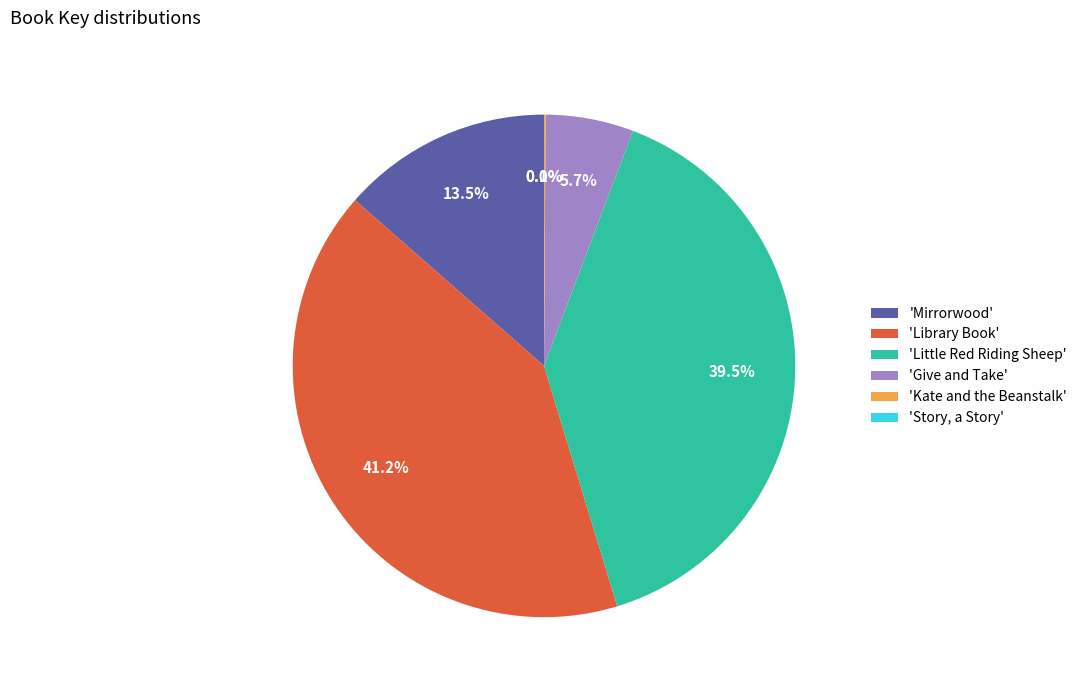

What portion of the pie excludes 'Give and Take'?

94.3%